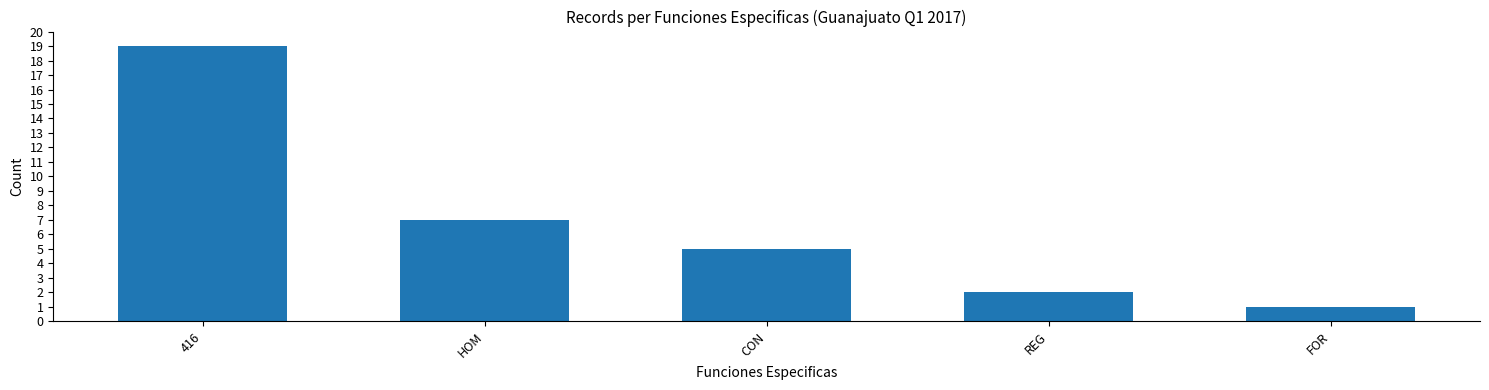

What is the change in value from 416 to CON?

-14